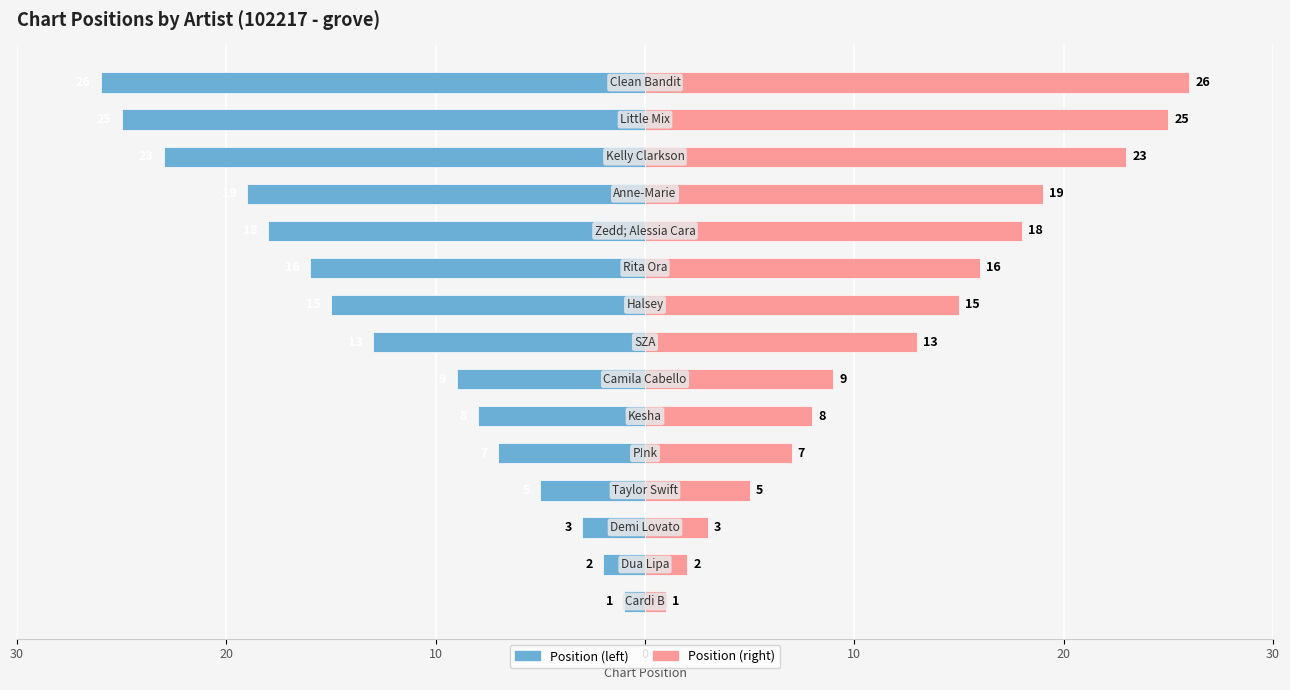

How many series are shown in this chart?

2